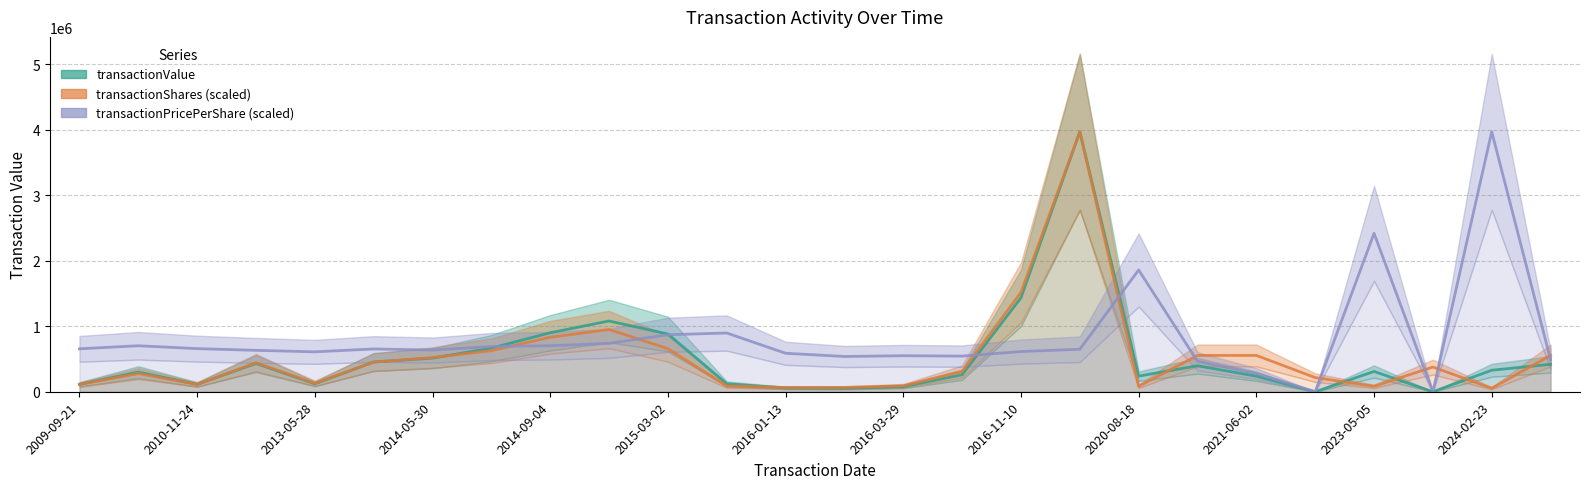

What is the difference between the maximum and minimum values in the transactionShares (scaled) series?

3915797.0